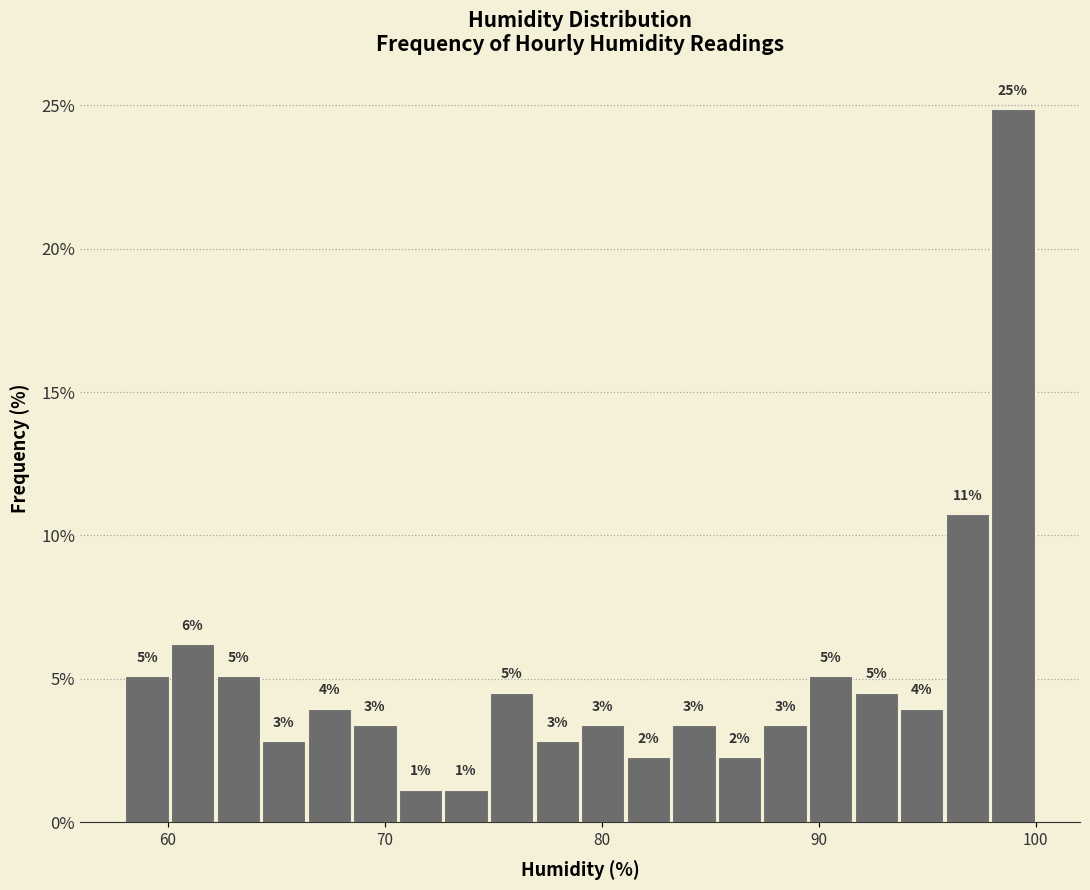

Read against the x-axis, roughly where is the centre of the tallest bar?

99